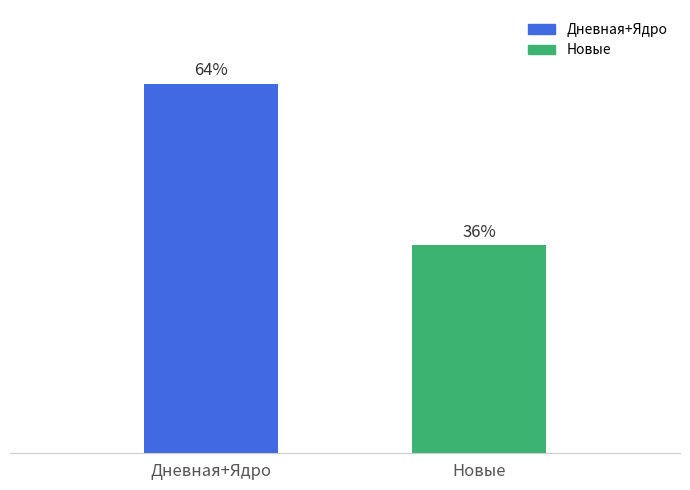

Which has a higher value, Новые or Дневная+Ядро?

Дневная+Ядро